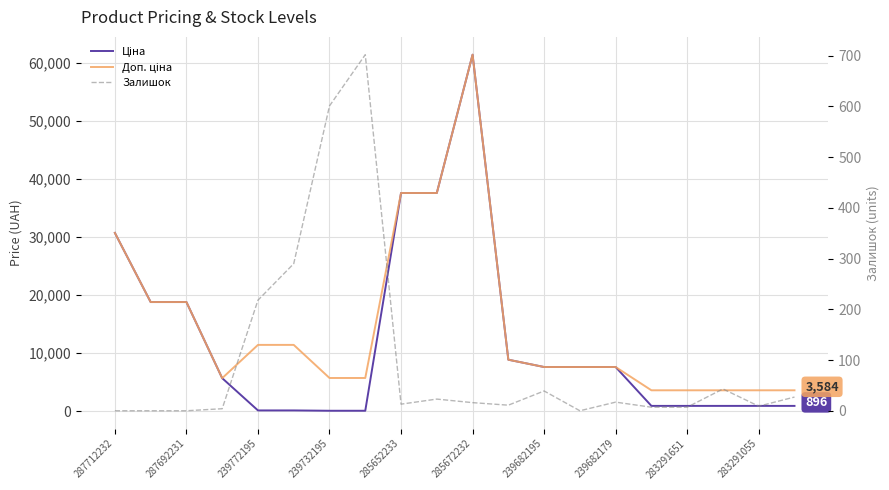

At which label does Ціна first exceed 7596?

287712232